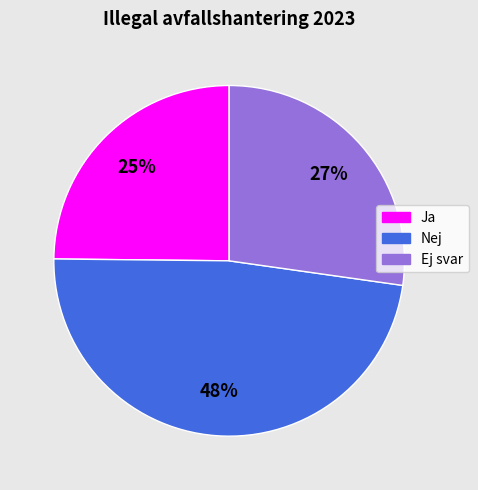

To the nearest percent, what is the difference between the Ej svar and Nej slice percentages?

21%